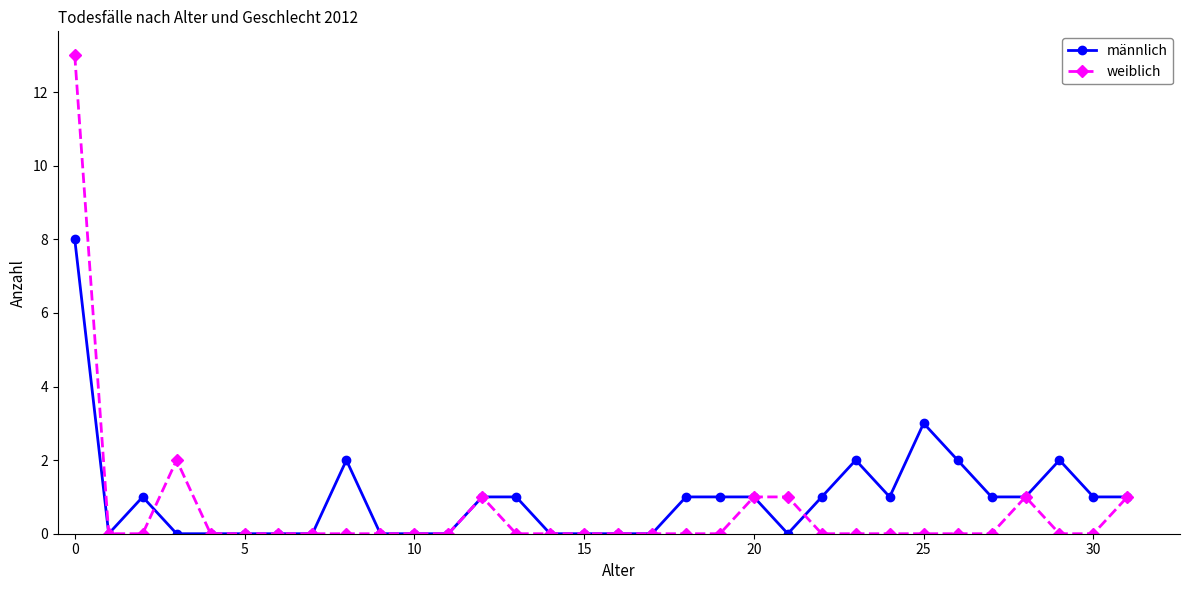

True or false: männlich and weiblich cross at least once.

True